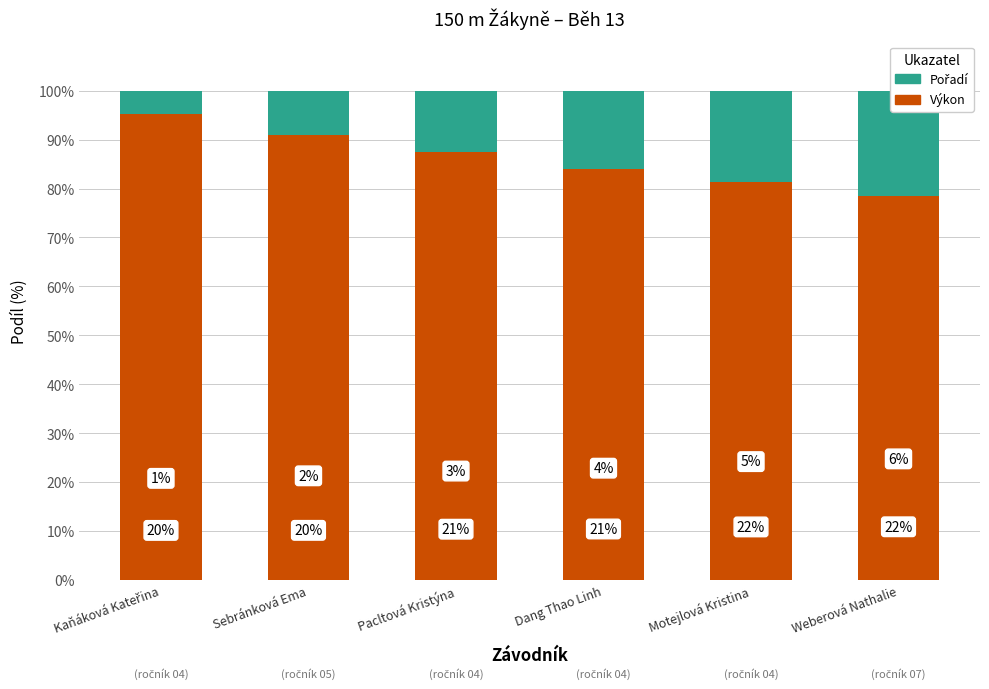

What are all the series names shown in the legend?

Výkon, Pořadí